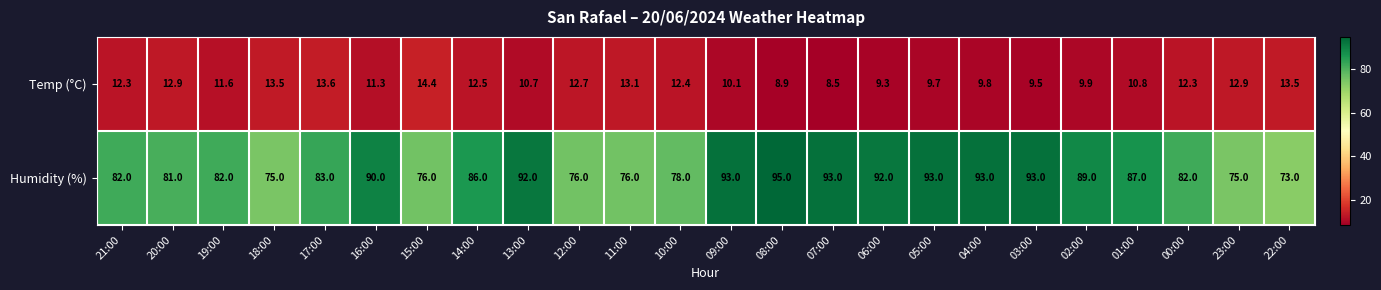

Which category has the lowest value across all series?

07:00